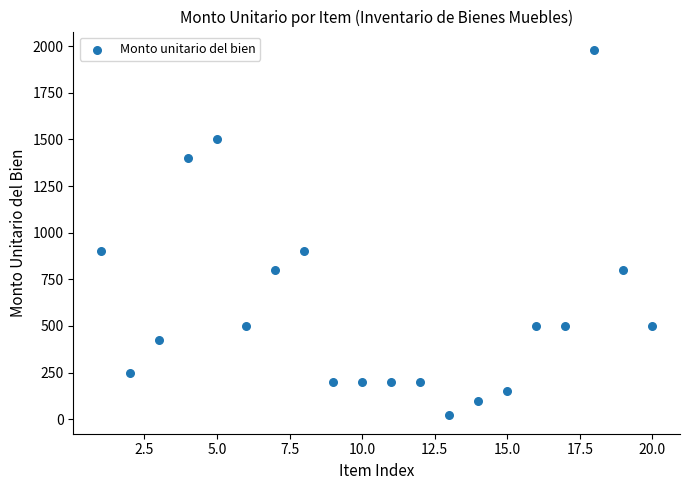

What is the range of X values (max minus min)?

19.0